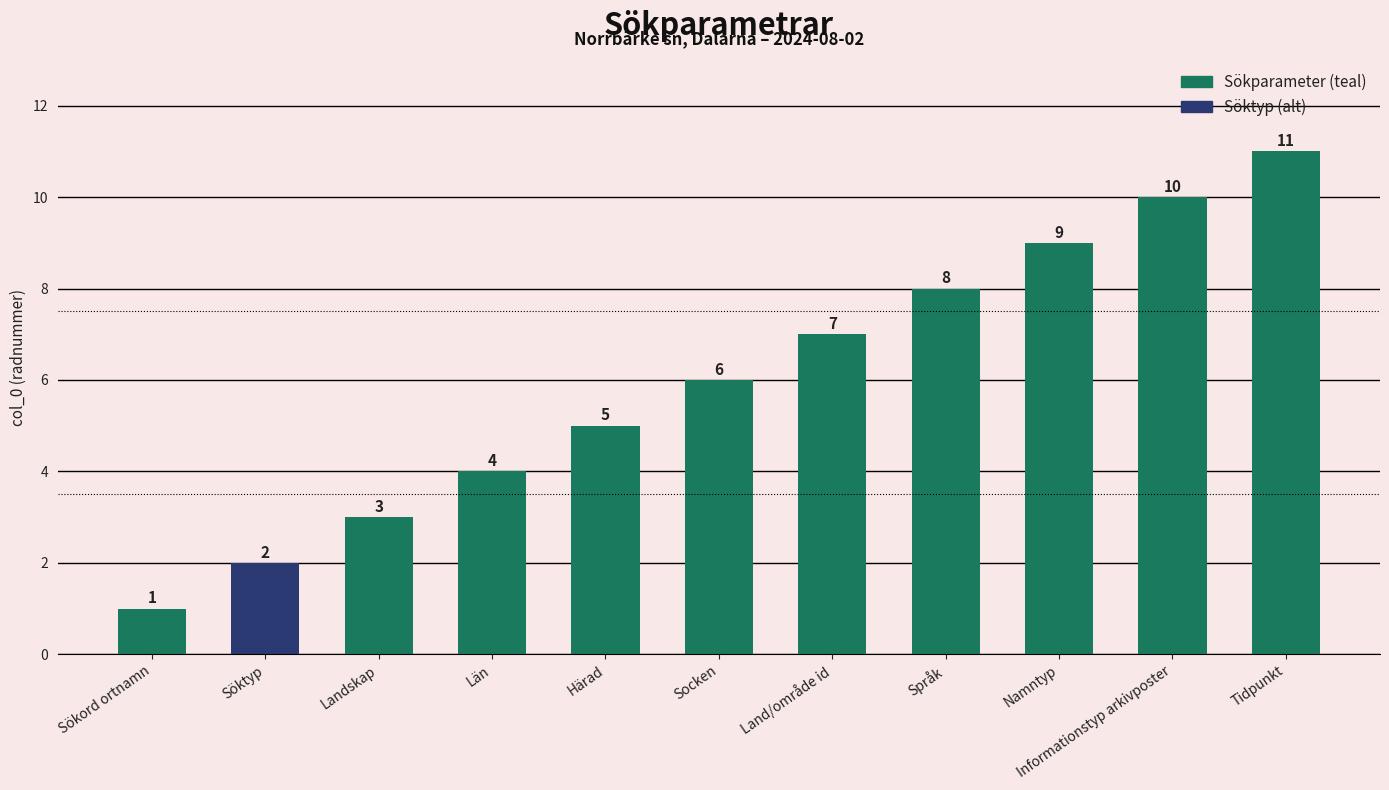

What is the label of the 4th bar from the right?

Språk